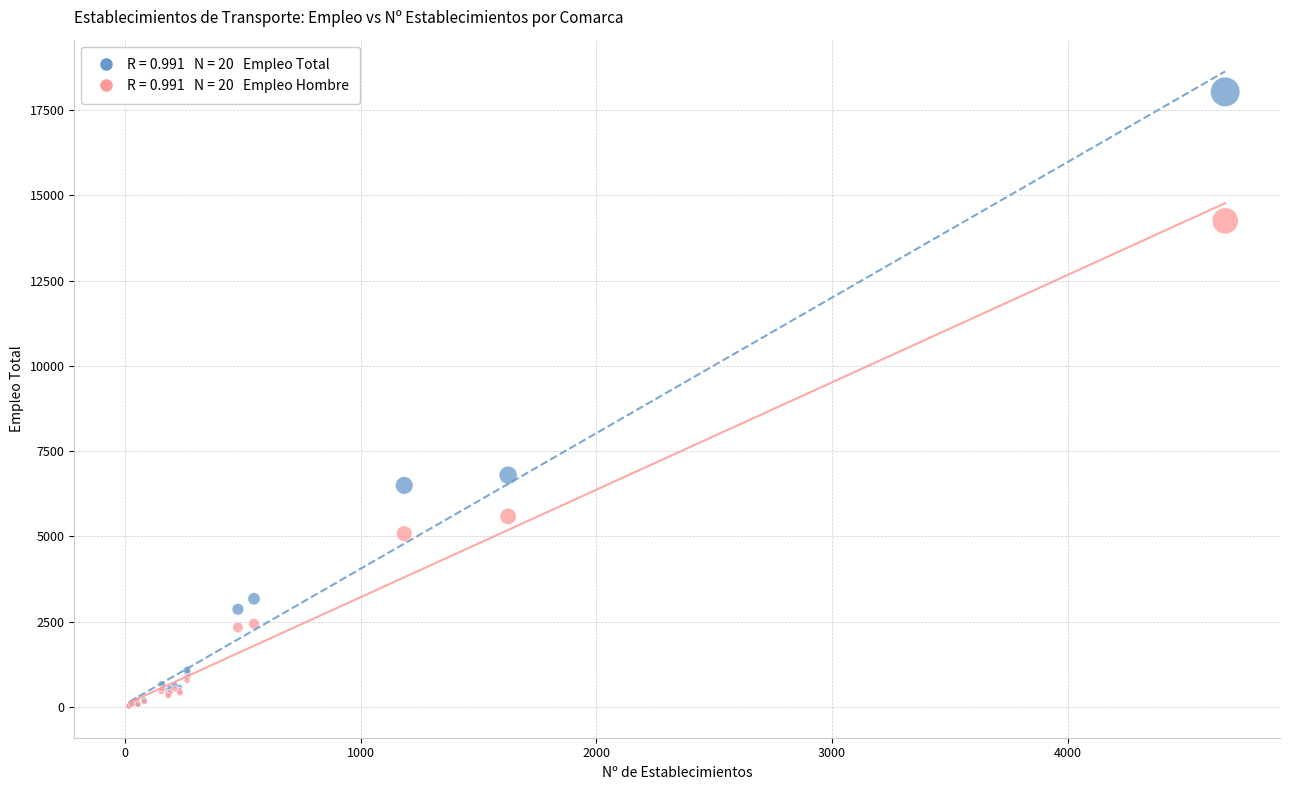

Across all series, what Y value is closest to 9031?

6795